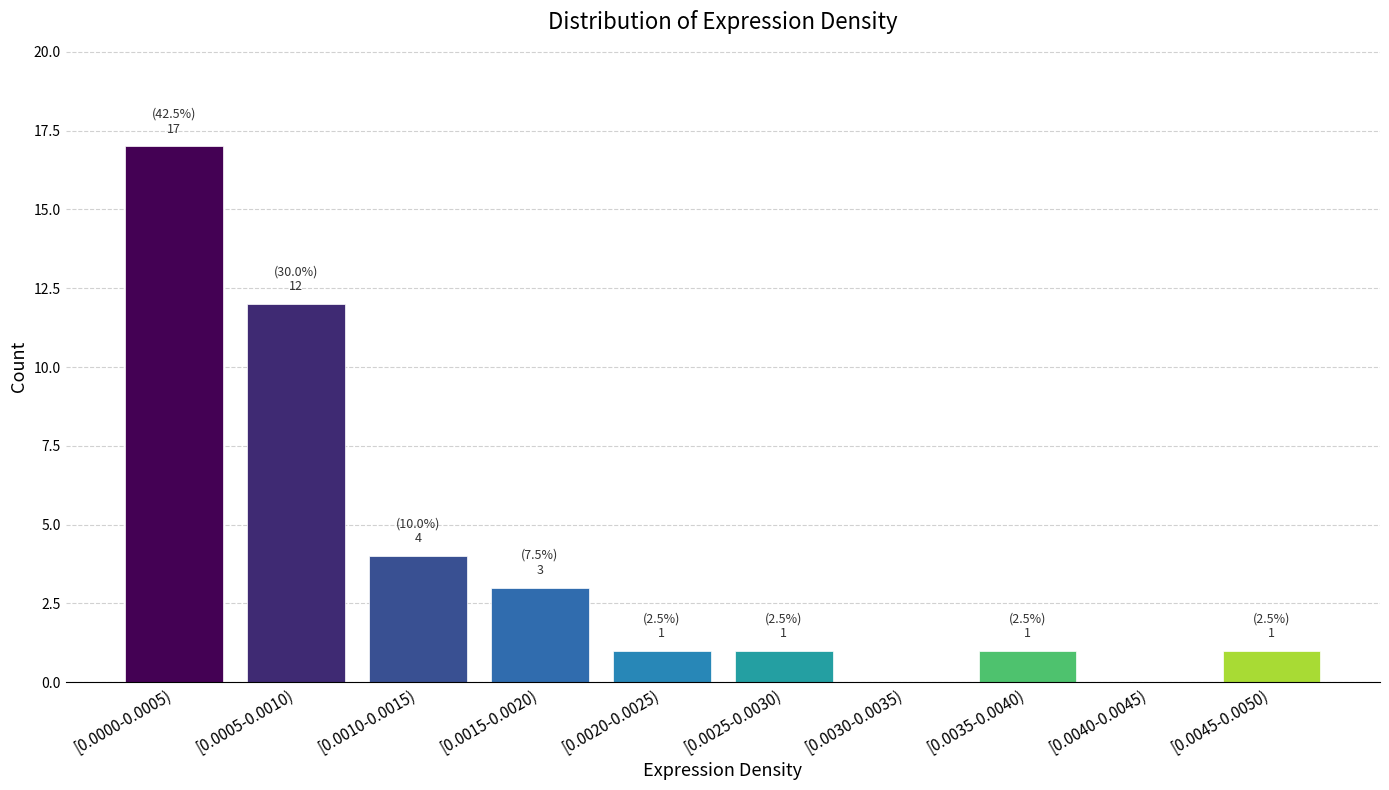

Reading left to right, extract all data points from this chart.

[0.0000-0.0005)=17	[0.0005-0.0010)=12	[0.0010-0.0015)=4	[0.0015-0.0020)=3	[0.0020-0.0025)=1	[0.0025-0.0030)=1	[0.0030-0.0035)=0	[0.0035-0.0040)=1	[0.0040-0.0045)=0	[0.0045-0.0050)=1